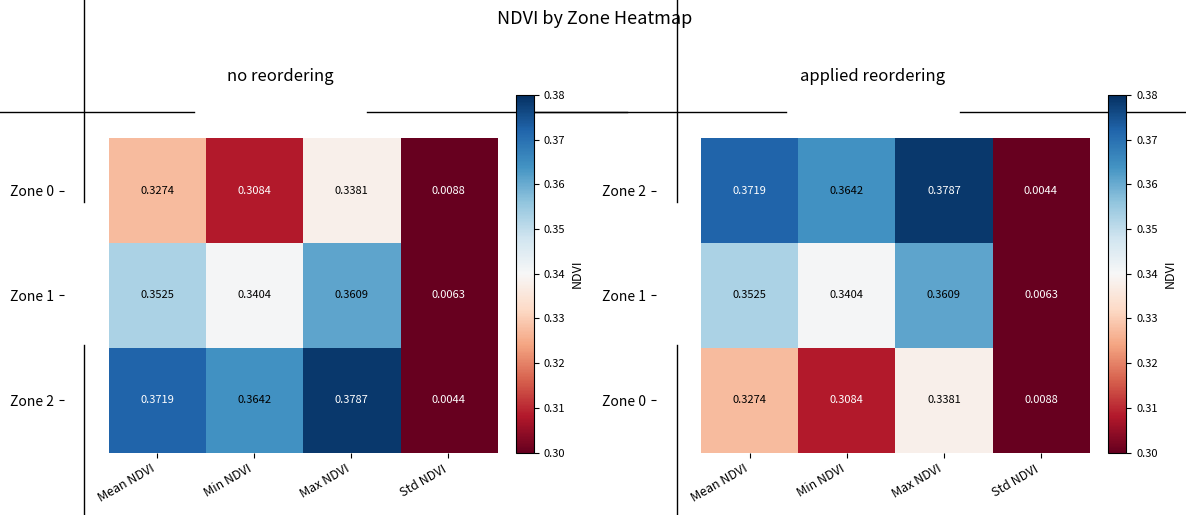

Is it true that Zone 2 equals 0.5 at Max NDVI?

False